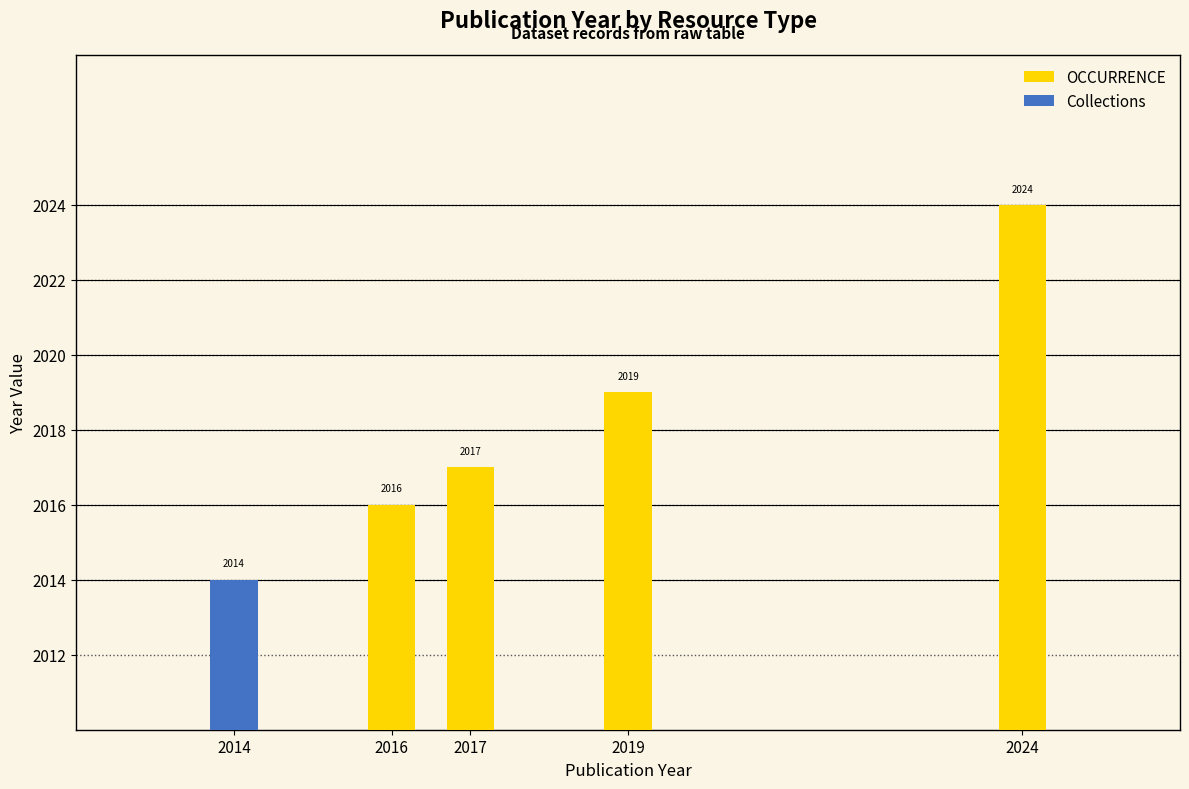

Where is the data nearest to the value 2019?

OCCURRENCE